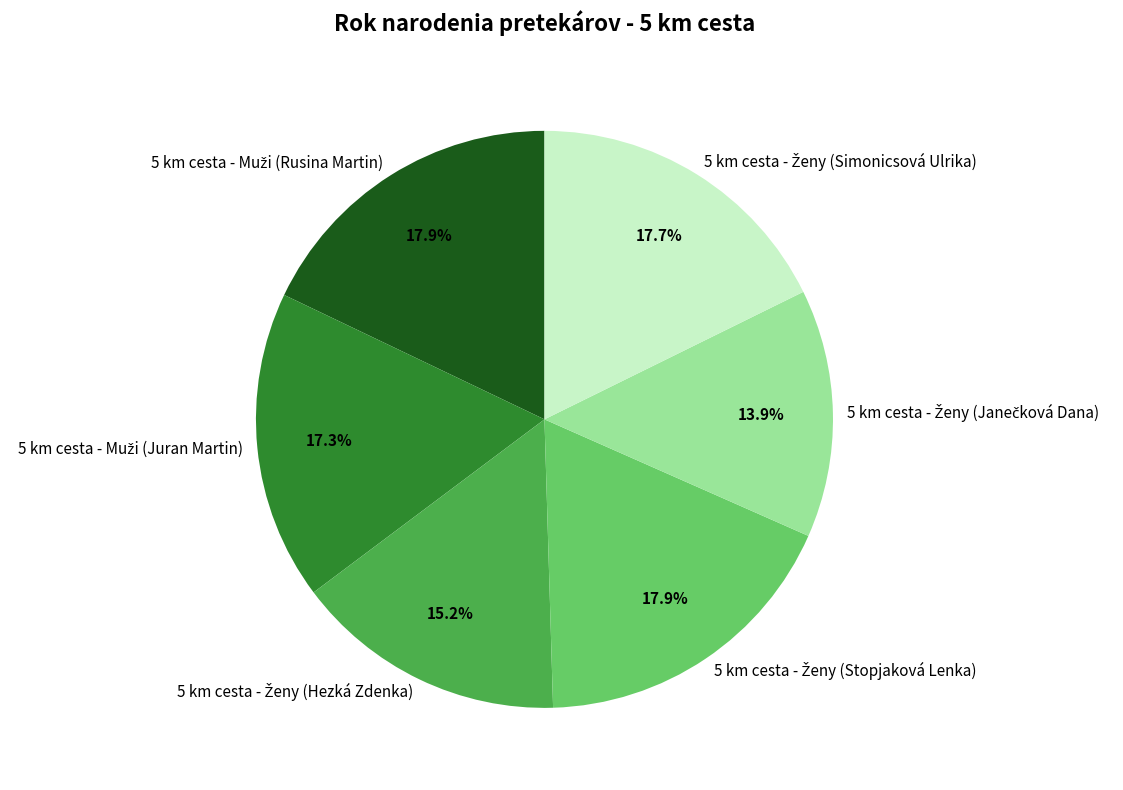

Is there any slice that represents more than half of the pie?

No